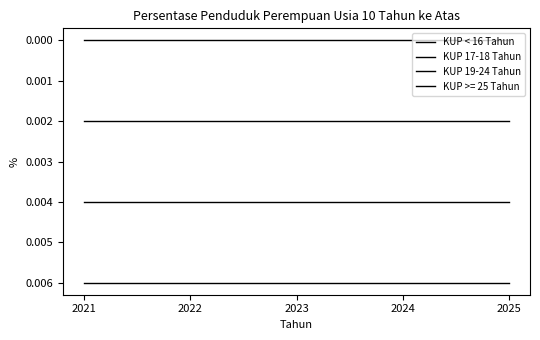

The value of KUP 17-18 Tahun at 2021 is 0.0. True or false?

False